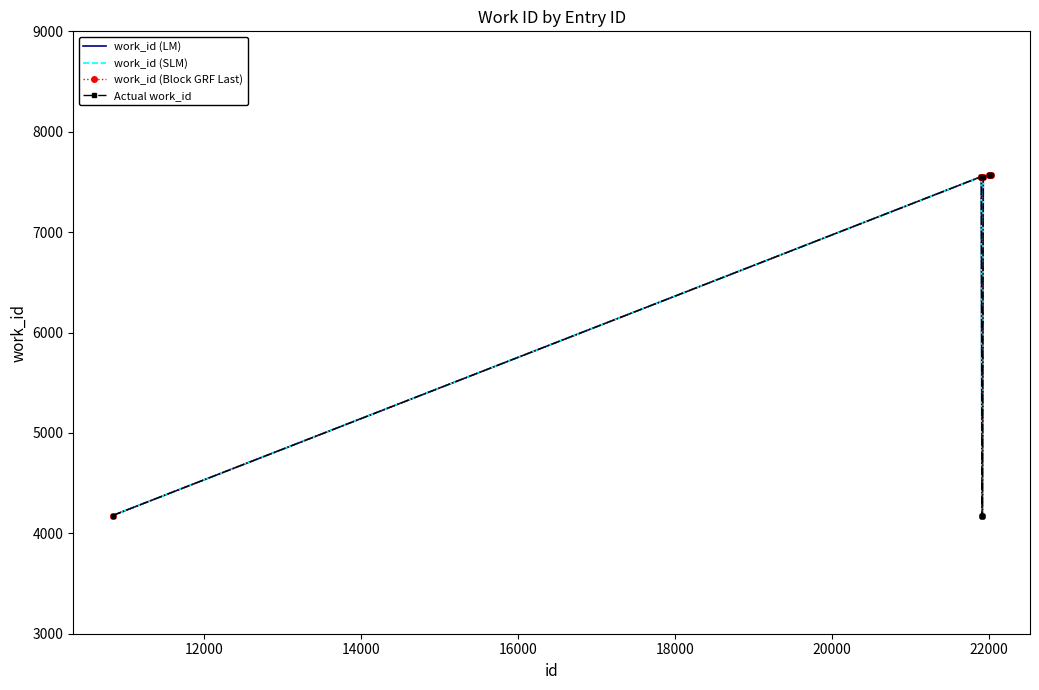

What is the value of the work_id (LM) point at the 5th from the left?

4177